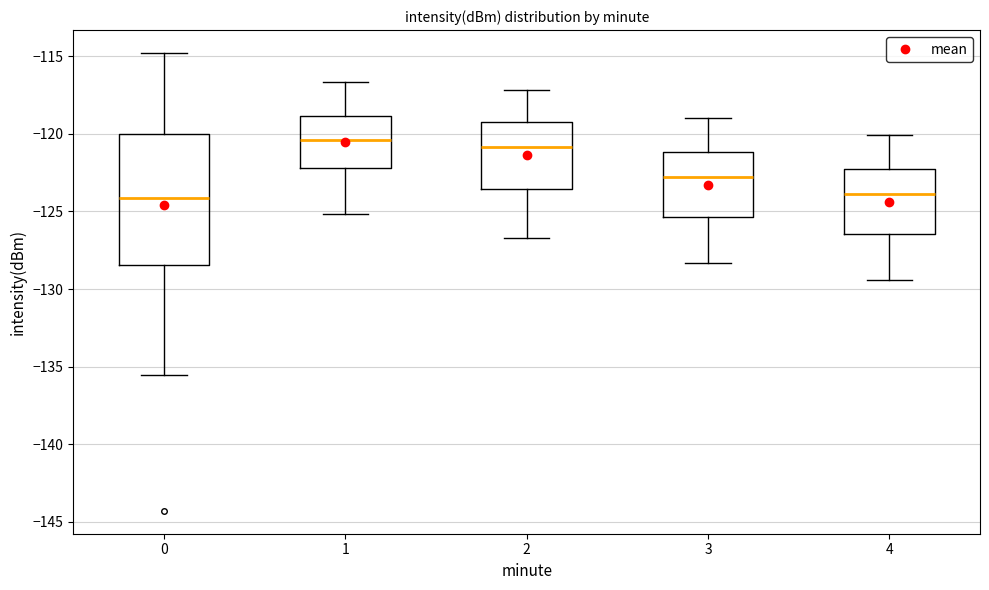

Where does the lower whisker of the box at x = 2 end on the y-axis? The values are not printed on the chart, so give them approximately, as read against the axis.

-126.5